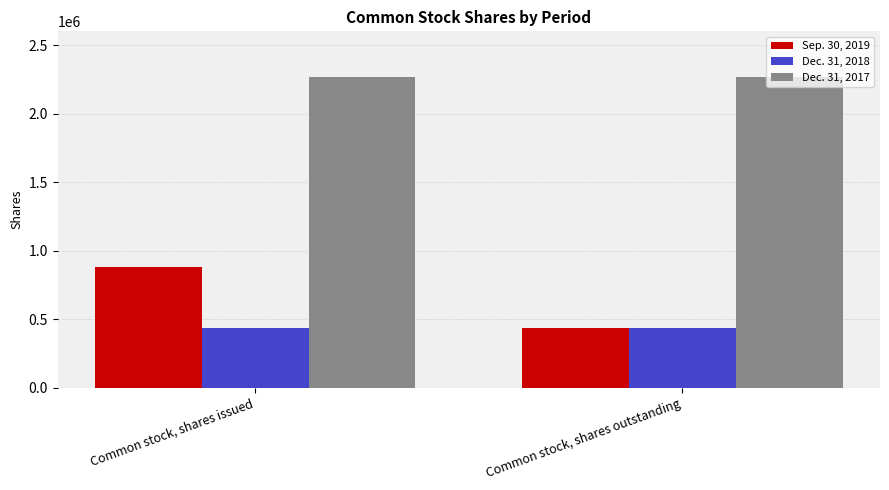

Reading left to right, list all the values displayed in this chart.

Sep. 30, 2019: Common stock, shares issued=882268	Common stock, shares outstanding=432286
Dec. 31, 2018: Common stock, shares issued=432286	Common stock, shares outstanding=432286
Dec. 31, 2017: Common stock, shares issued=2265320	Common stock, shares outstanding=2265320